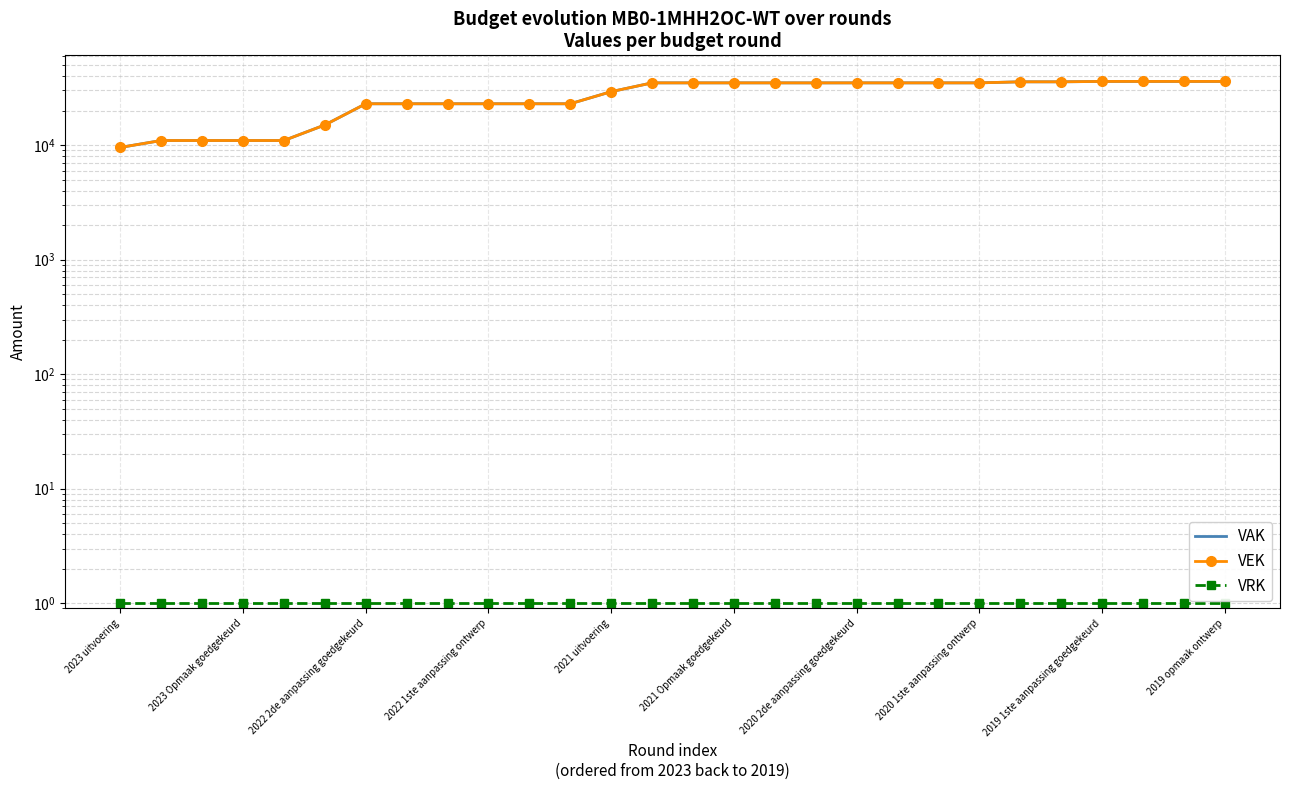

What is the sum of all VAK values?

765746